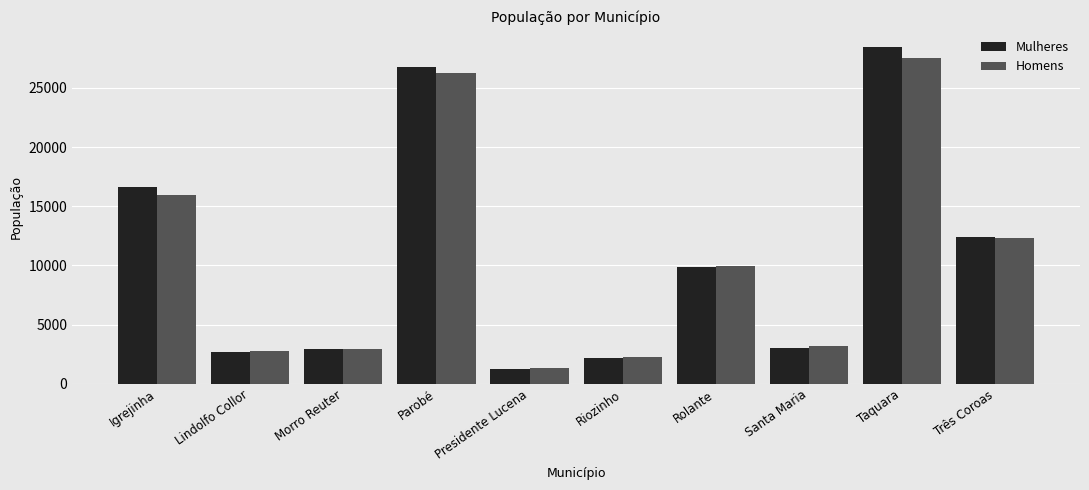

What is the difference between the highest and lowest values at Taquara?

945